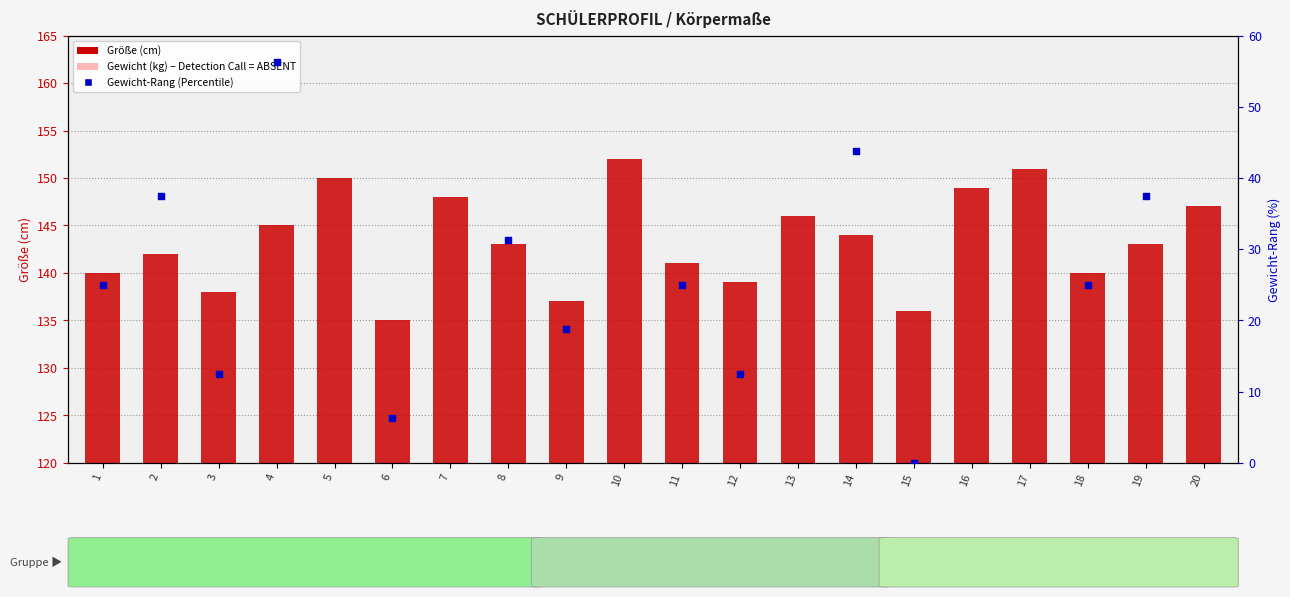

Which series has the widest spread of Y values?

Gewicht-Rang (Percentile)